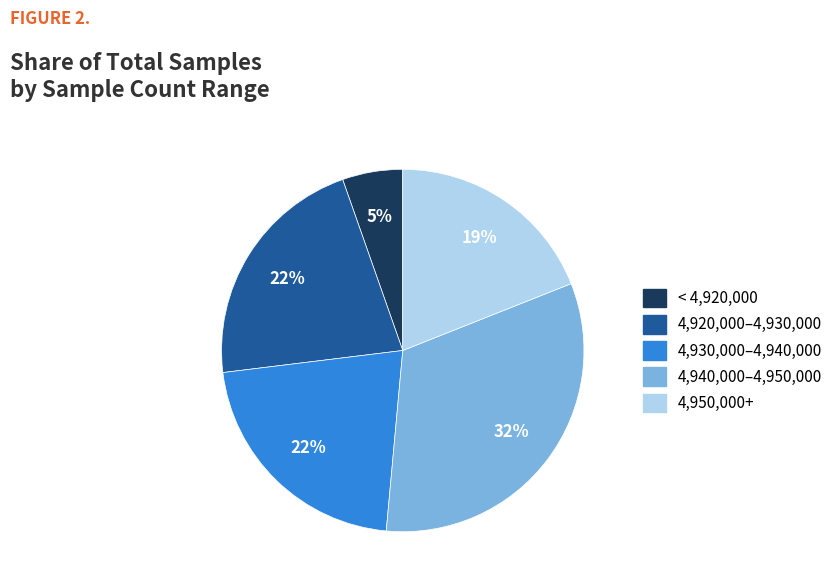

How many segments does this pie chart have?

5